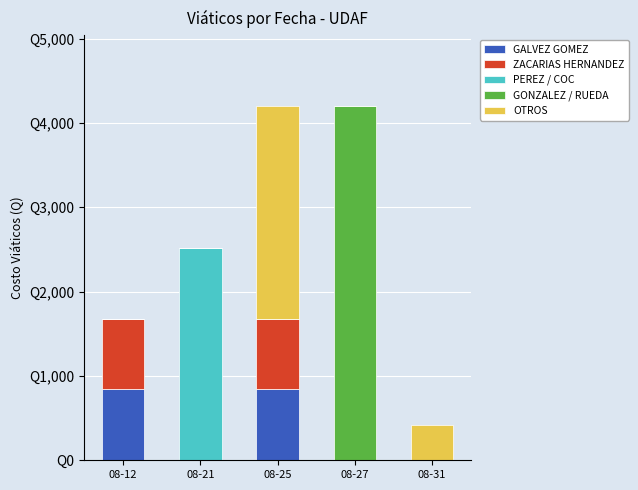

List the labels in order of GONZALEZ / RUEDA value, largest first.

08-27, 08-12, 08-21, 08-25, 08-31